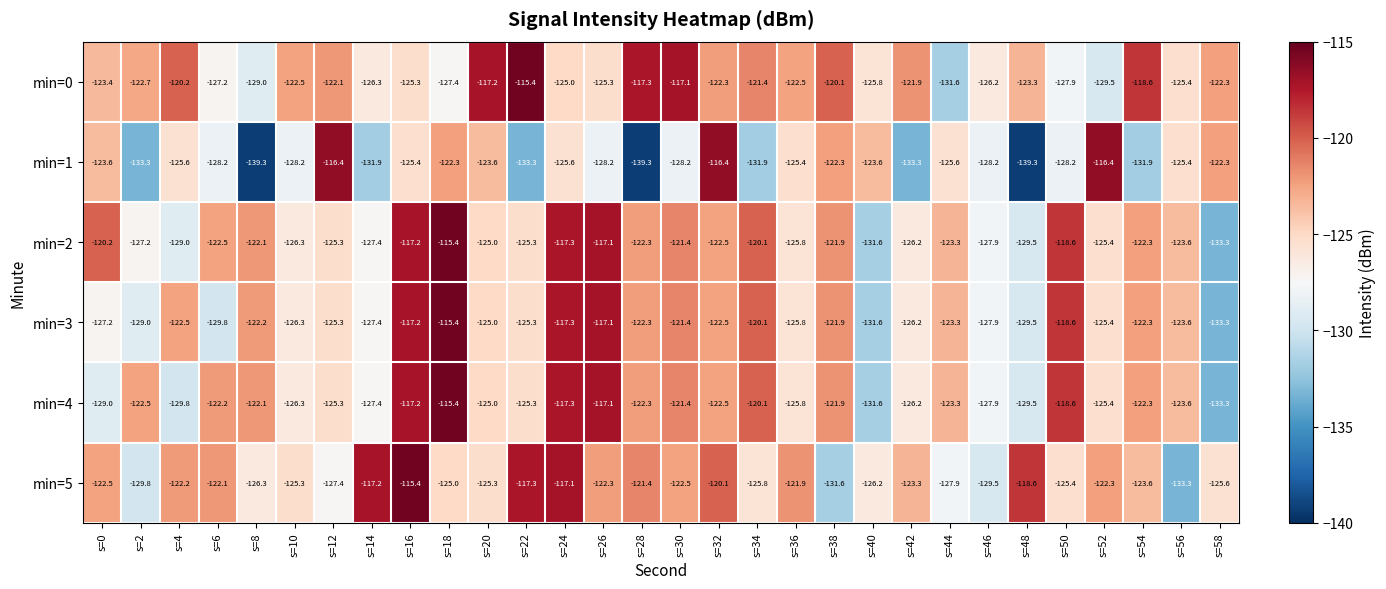

True or false: min=1 has a value of -133.3 at s=2.

True